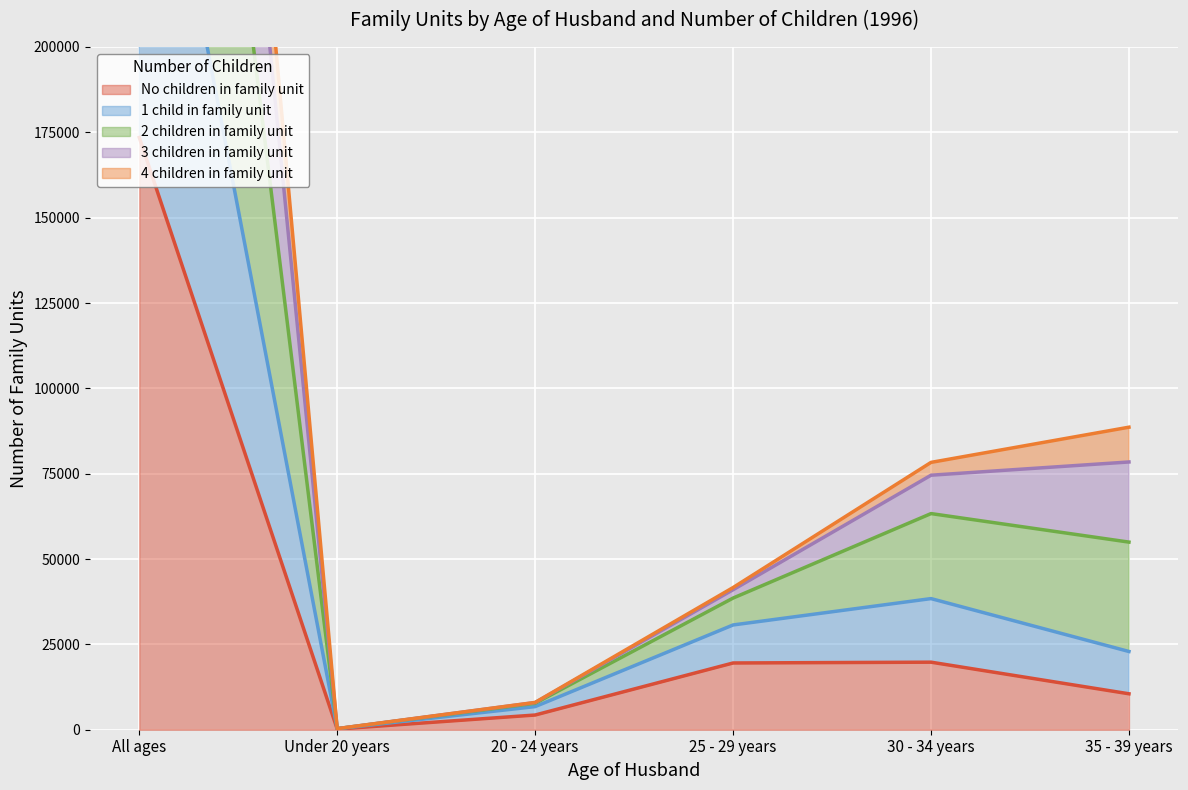

At which category is the sum across all series the highest?

All ages